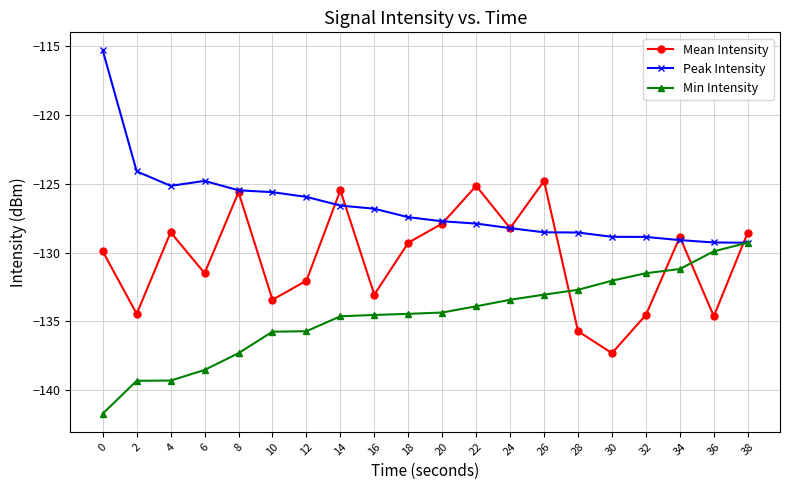

The Min Intensity series shows -135.7 at 12. True or false?

True